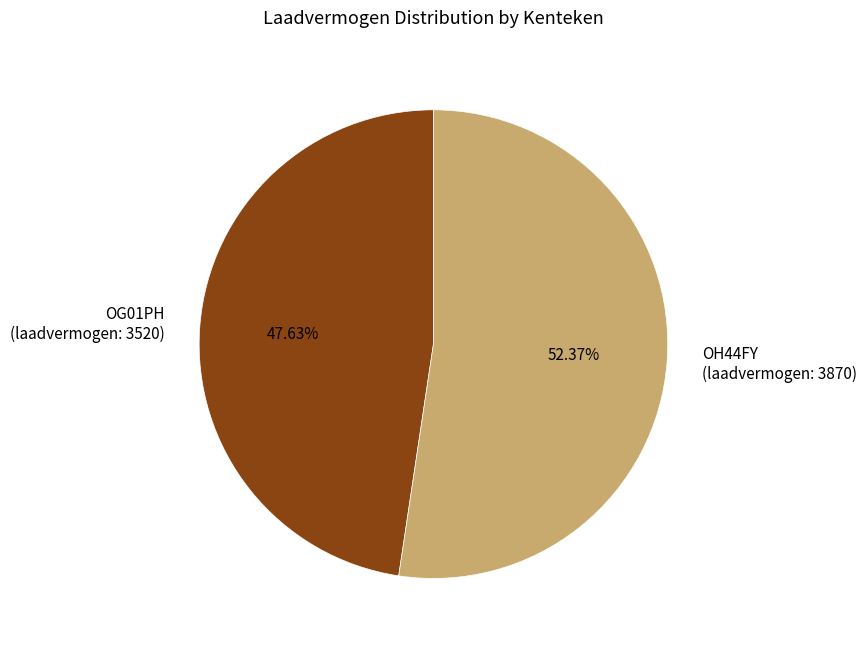

Count the number of slices in the pie.

2